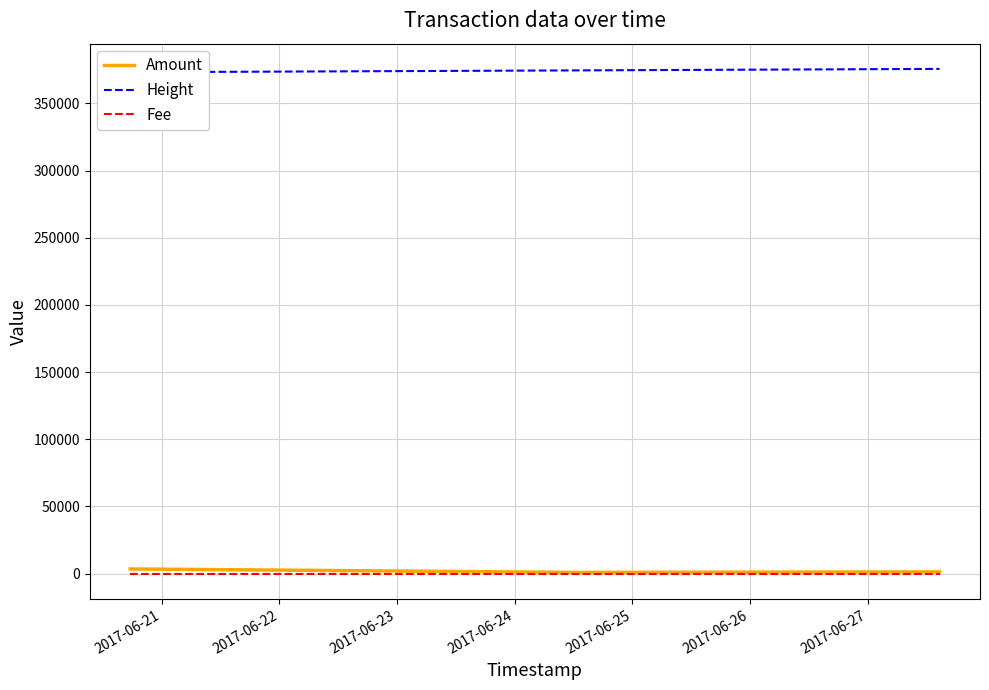

Rank the categories by Fee value from lowest to highest.

2017-06-21, 2017-06-22, 2017-06-23, 2017-06-24, 2017-06-25, 2017-06-26